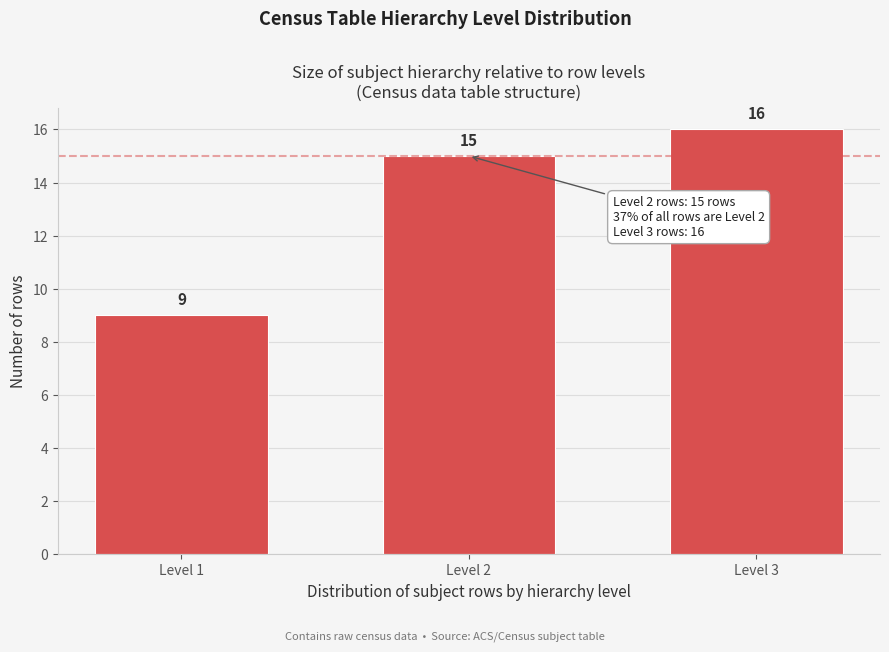

Reading left to right, what are all the values shown in this chart?

Level 1=9	Level 2=15	Level 3=16